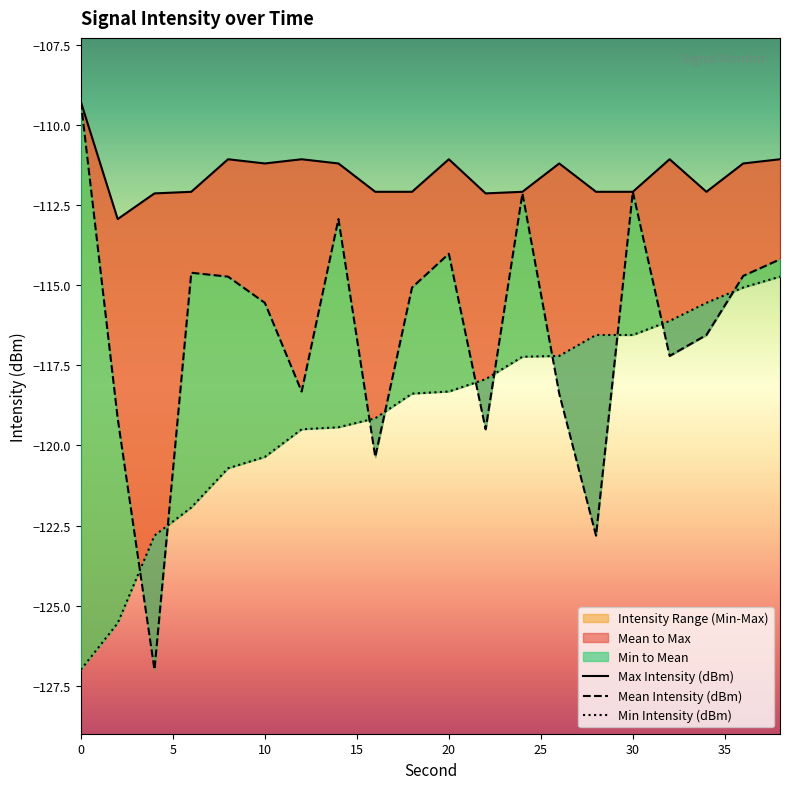

At how many categories does at least one series exceed -122?

20